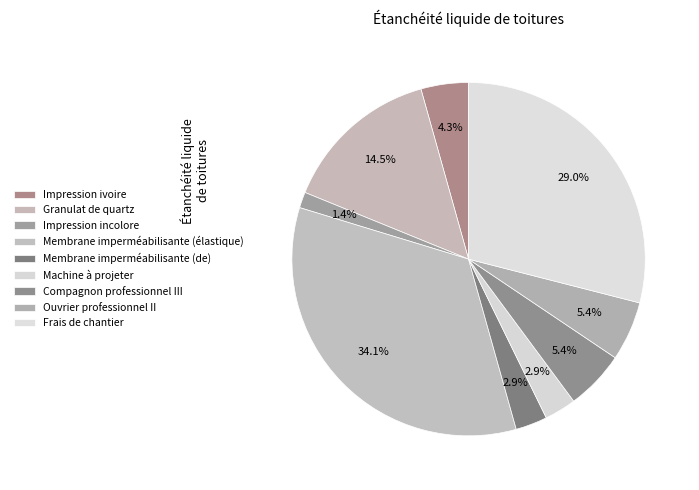

What is the ratio of the value at Frais de chantier to the value at Membrane imperméabilisante (élastique)?

0.9